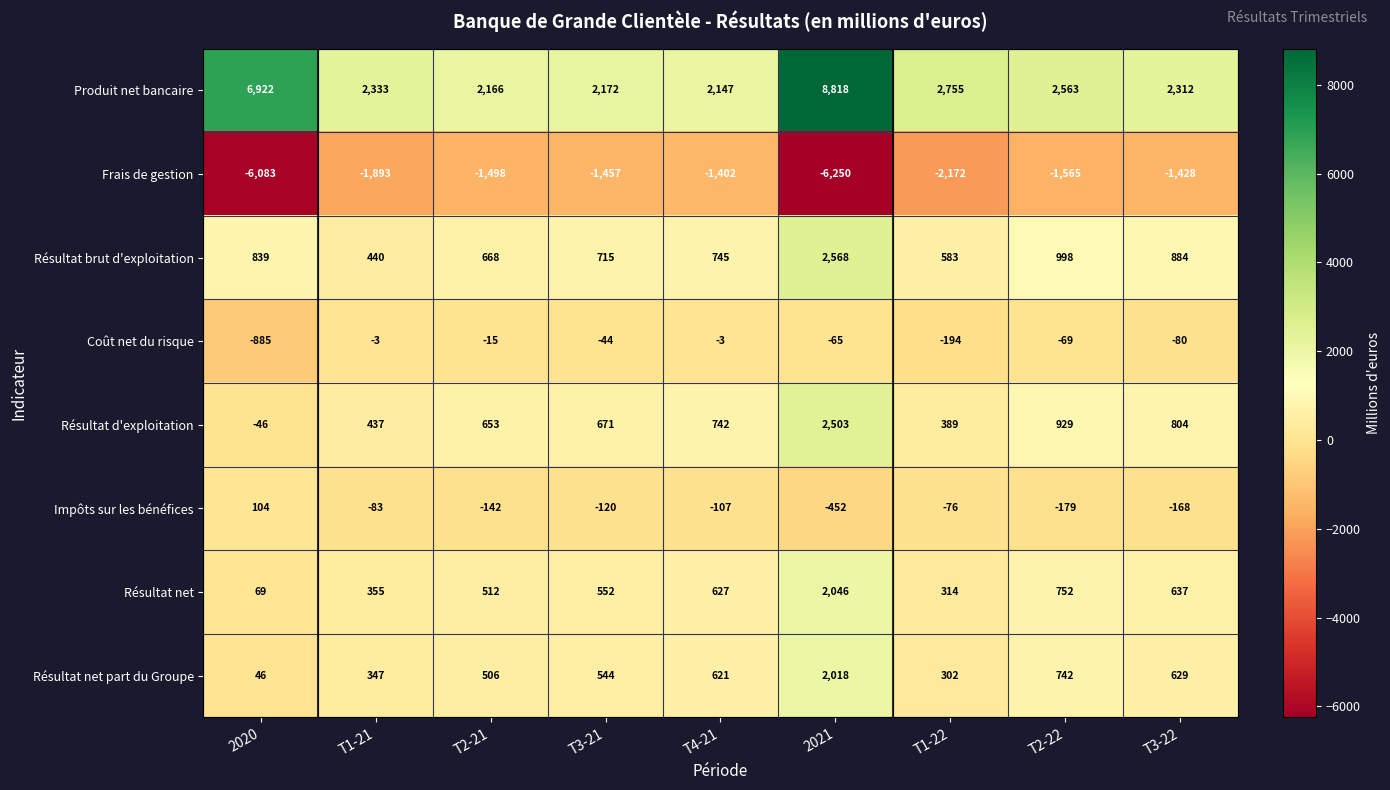

The value of Produit net bancaire at T2-22 is 524. True or false?

False